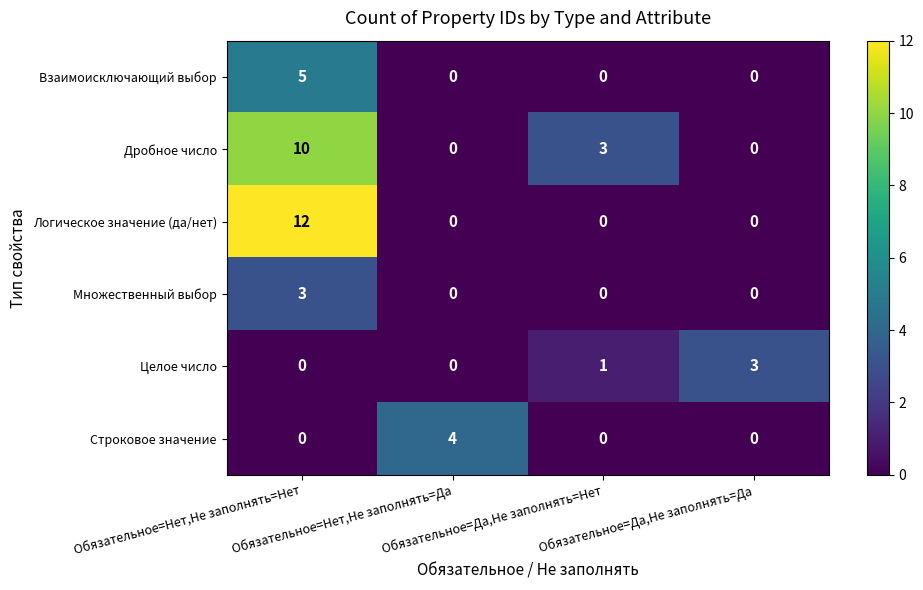

What is the sum of all Взаимоисключающий выбор values?

5